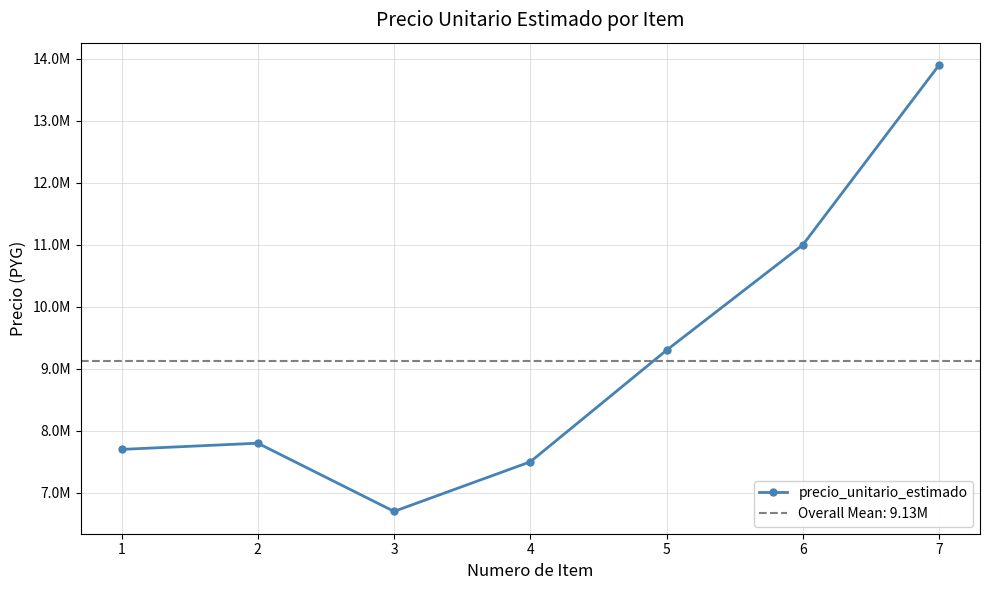

The value at 5 is 4410716. True or false?

False